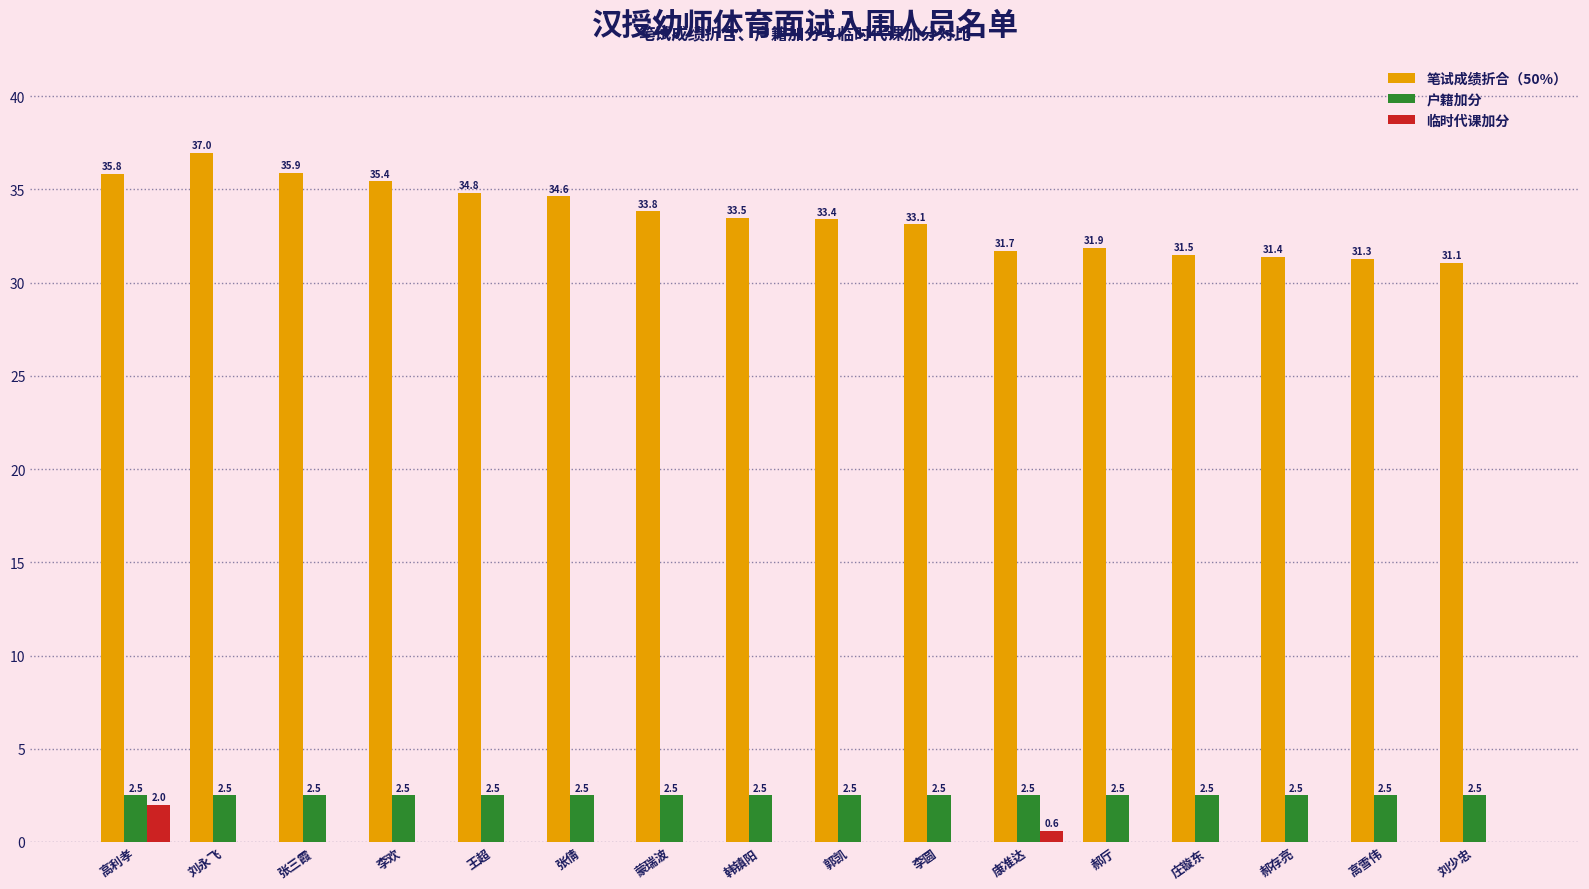

Reading left to right, transcribe all the data shown in this chart.

笔试成绩折合（50%）: 35.8	37.0	35.9	35.4	34.8	34.6	33.8	33.5	33.4	33.1	31.7	31.9	31.5	31.4	31.3	31.1
户籍加分: 2.5	2.5	2.5	2.5	2.5	2.5	2.5	2.5	2.5	2.5	2.5	2.5	2.5	2.5	2.5	2.5
临时代课加分: 2.0	0.0	0.0	0.0	0.0	0.0	0.0	0.0	0.0	0.0	0.6	0.0	0.0	0.0	0.0	0.0